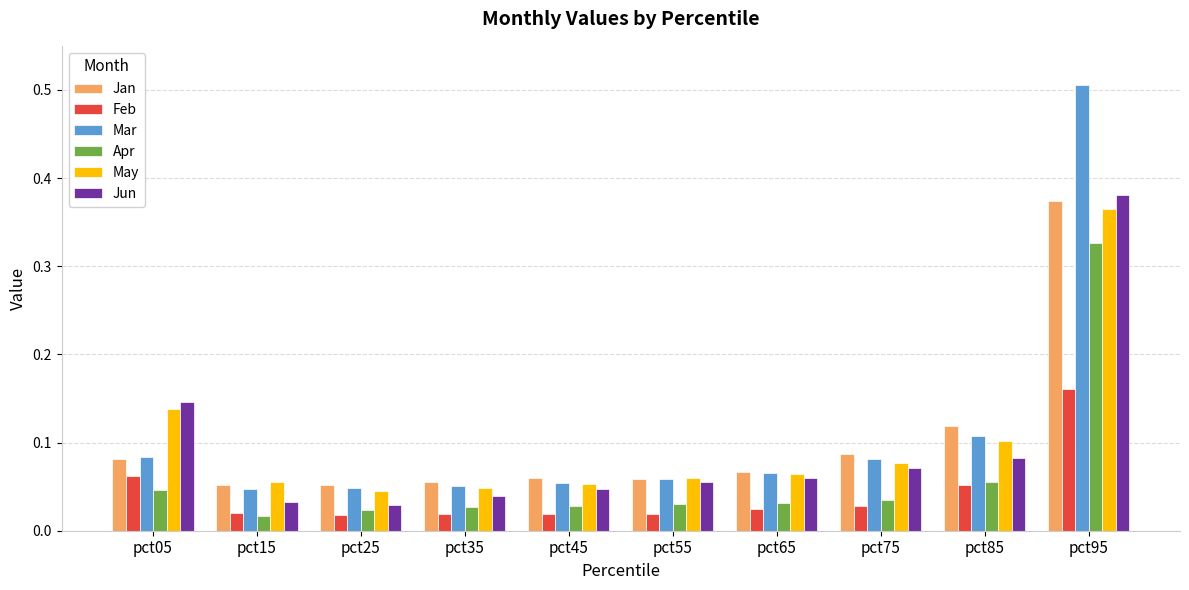

At which category is the sum across all series the highest?

pct95